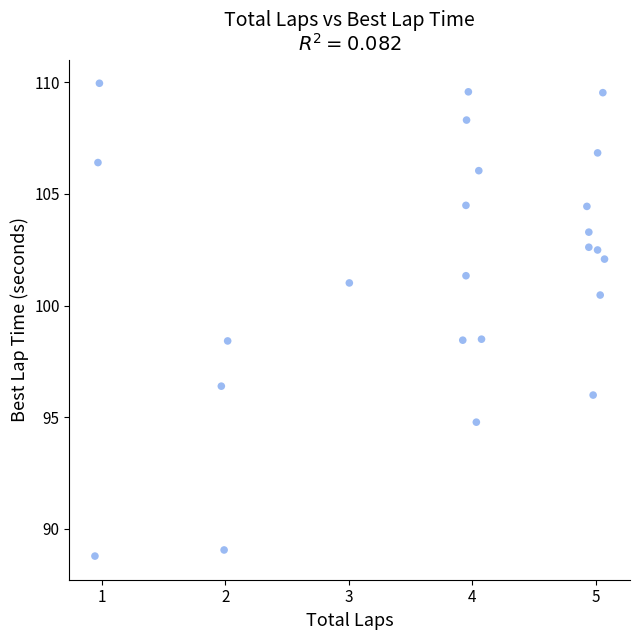

What is the range of X values (max minus min)?

4.1